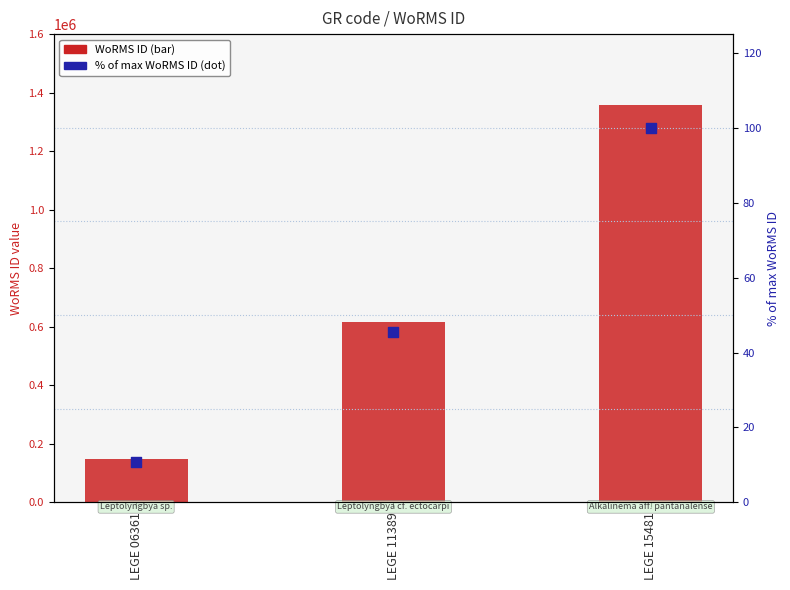

Which series has the widest spread of Y values?

WoRMS ID